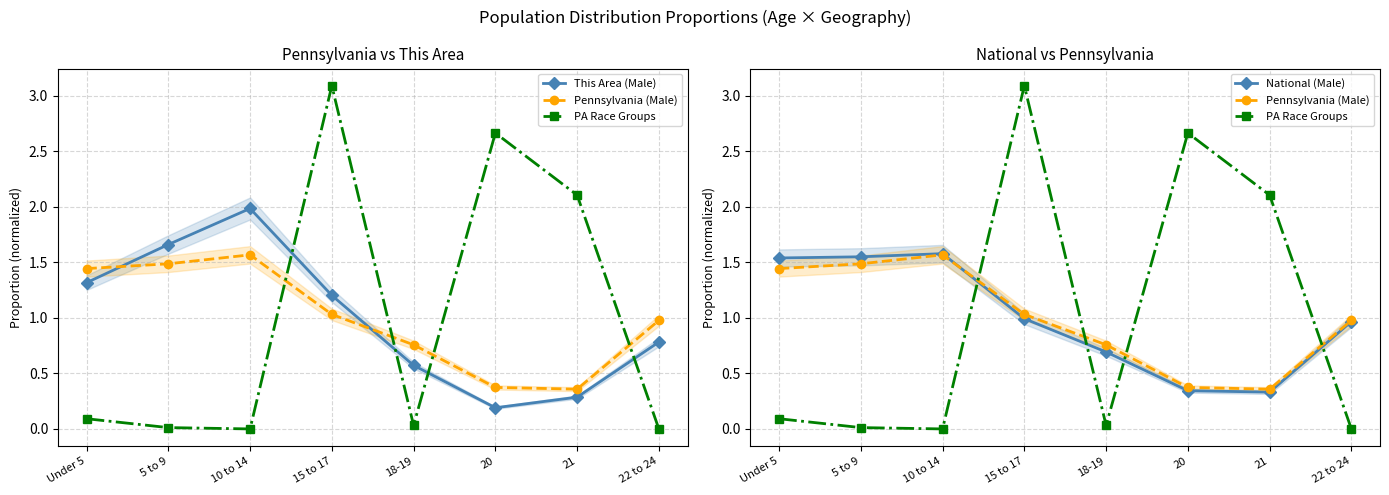

What position from the right is 10 to 14?

6